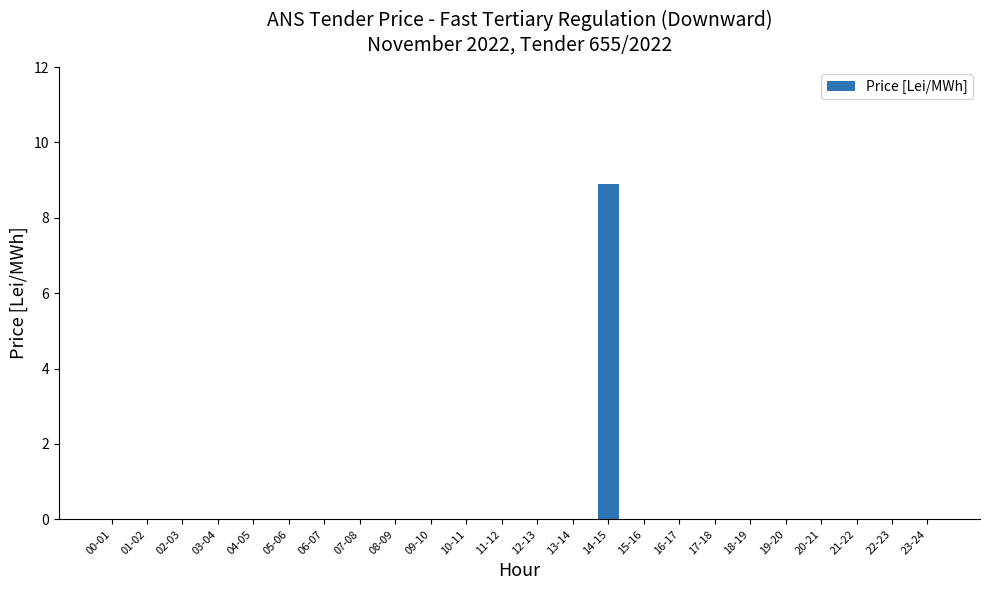

Which has a higher value, 13-14 or 14-15?

14-15